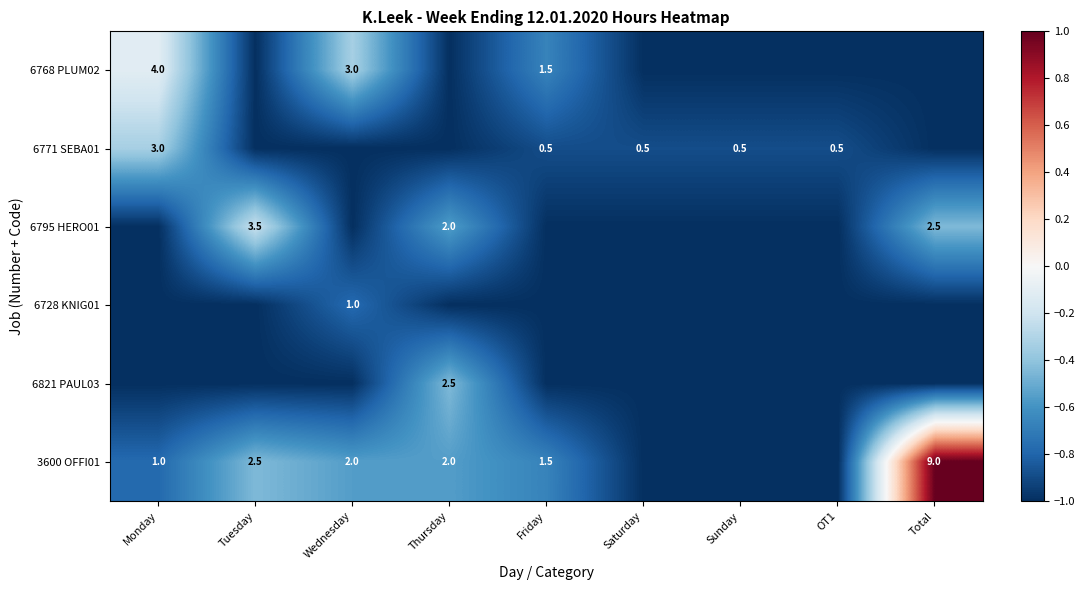

True or false: 6768 PLUM02 has a value of 2.6 at Friday.

False